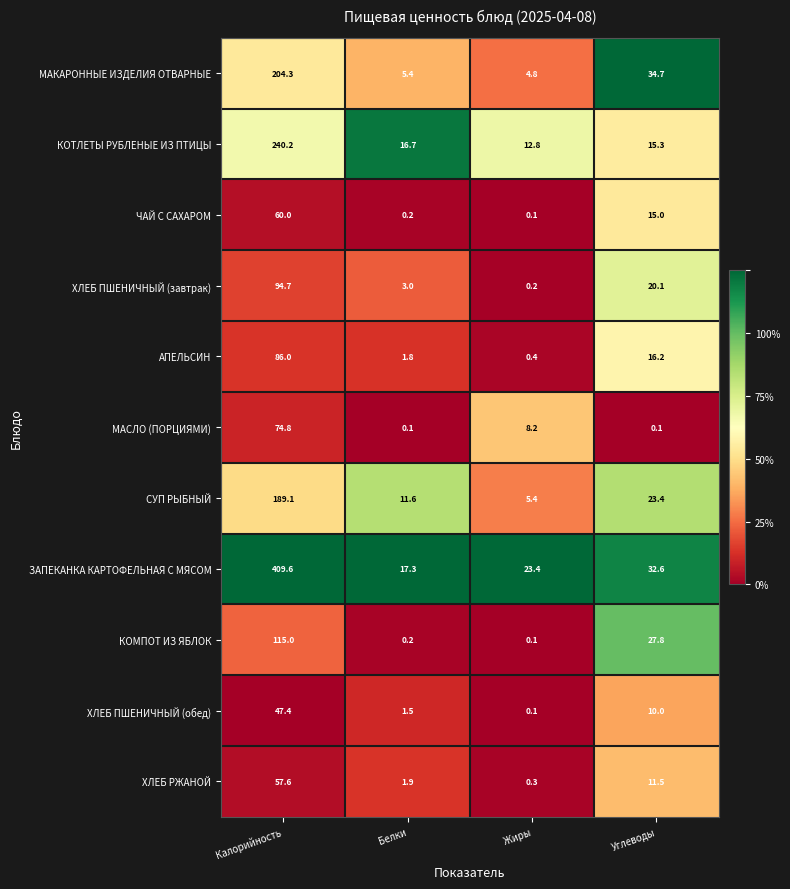

Read the КОТЛЕТЫ РУБЛЕНЫЕ ИЗ ПТИЦЫ value at Белки.

16.7